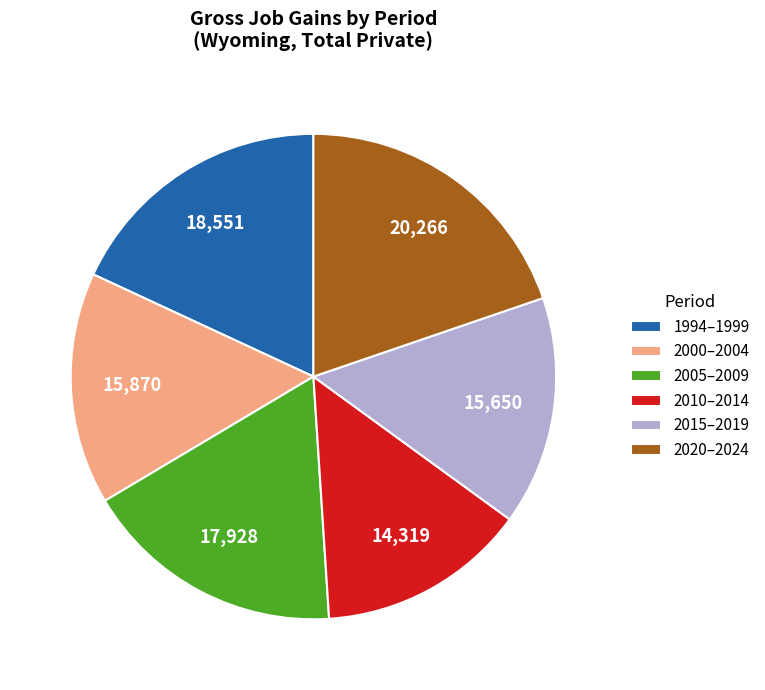

Which slice is the largest?

2020–2024